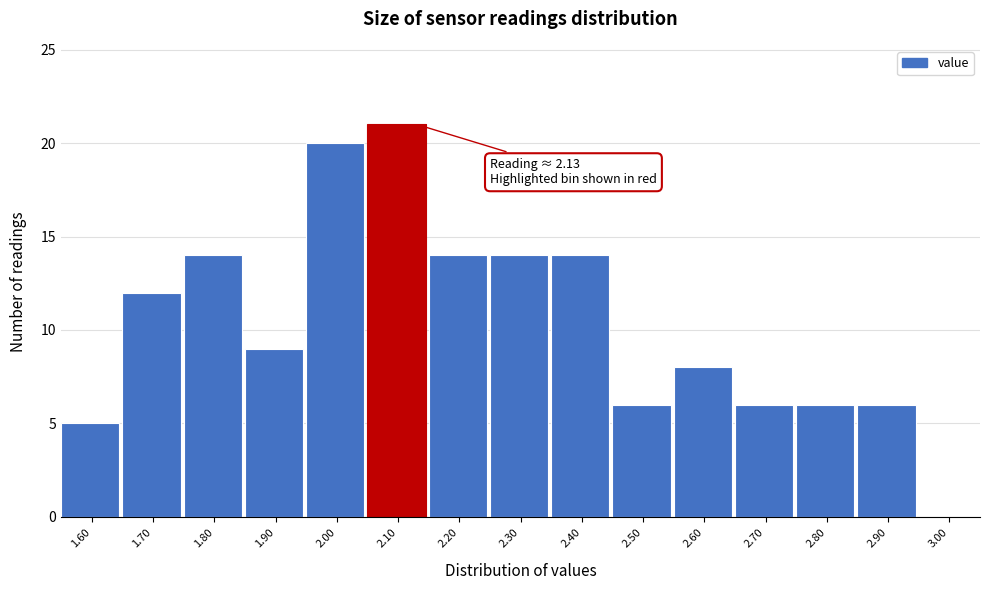

Reading right to left, what are all the values shown in this chart?

3.00=0	2.90=6	2.80=6	2.70=6	2.60=8	2.50=6	2.40=14	2.30=14	2.20=14	2.10=21	2.00=20	1.90=9	1.80=14	1.70=12	1.60=5